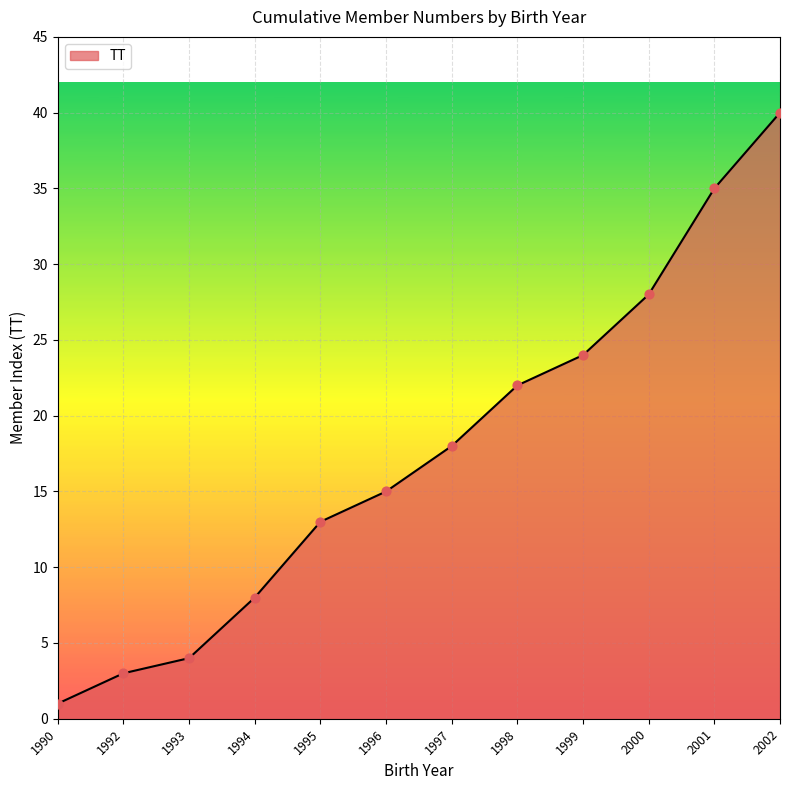

Between 1992 and 2000, which is larger?

2000